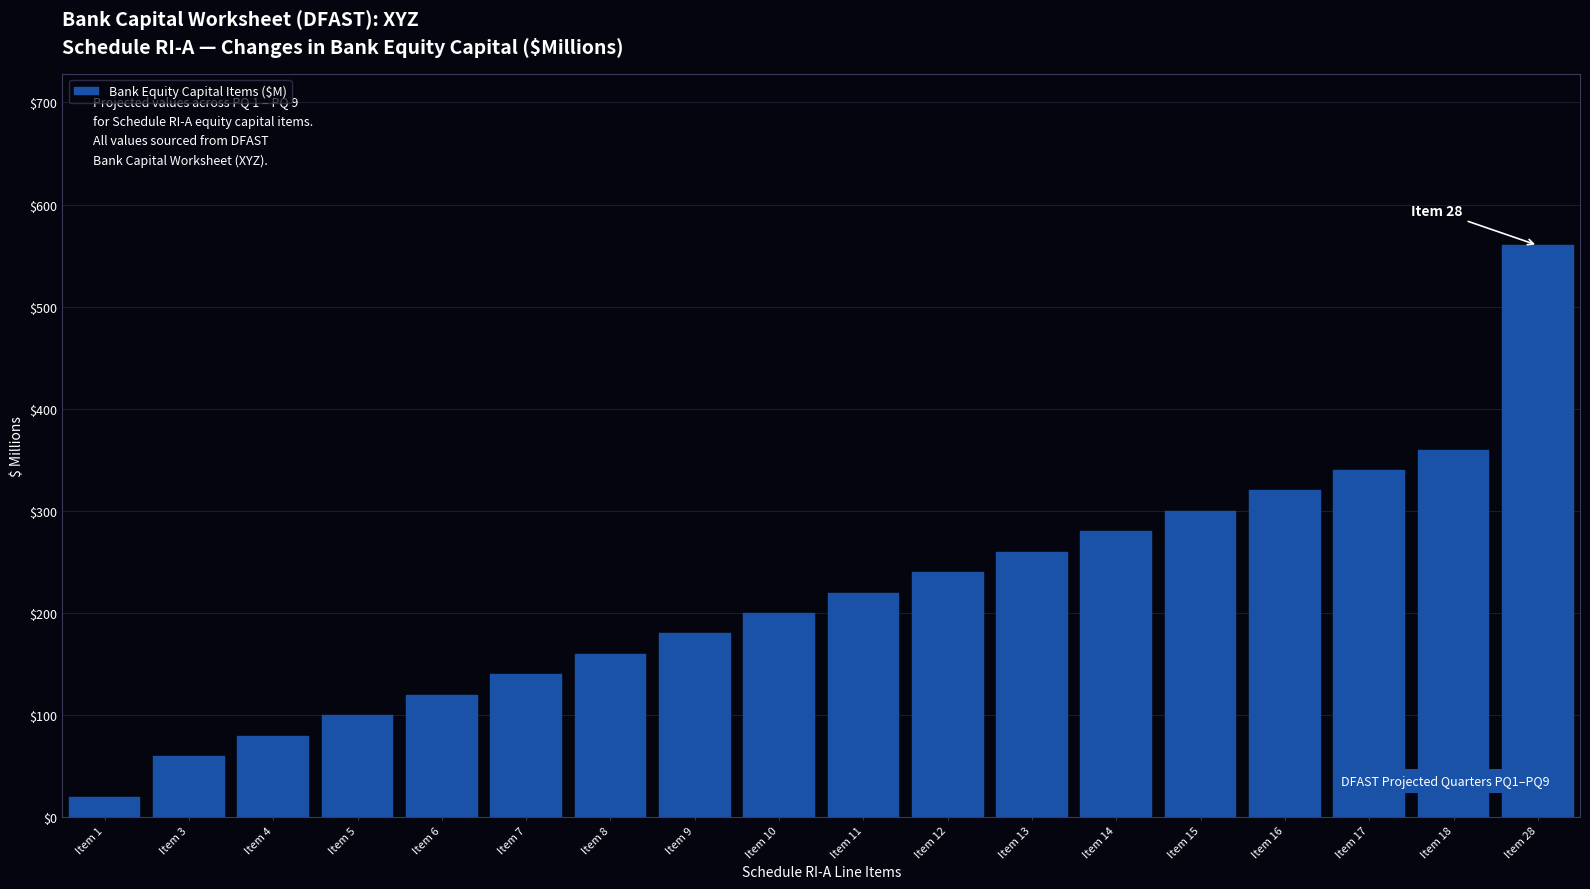

Reading right to left, transcribe all the data shown in this chart.

Item 28=560	Item 18=360	Item 17=340	Item 16=320	Item 15=300	Item 14=280	Item 13=260	Item 12=240	Item 11=220	Item 10=200	Item 9=180	Item 8=160	Item 7=140	Item 6=120	Item 5=100	Item 4=80	Item 3=60	Item 1=20